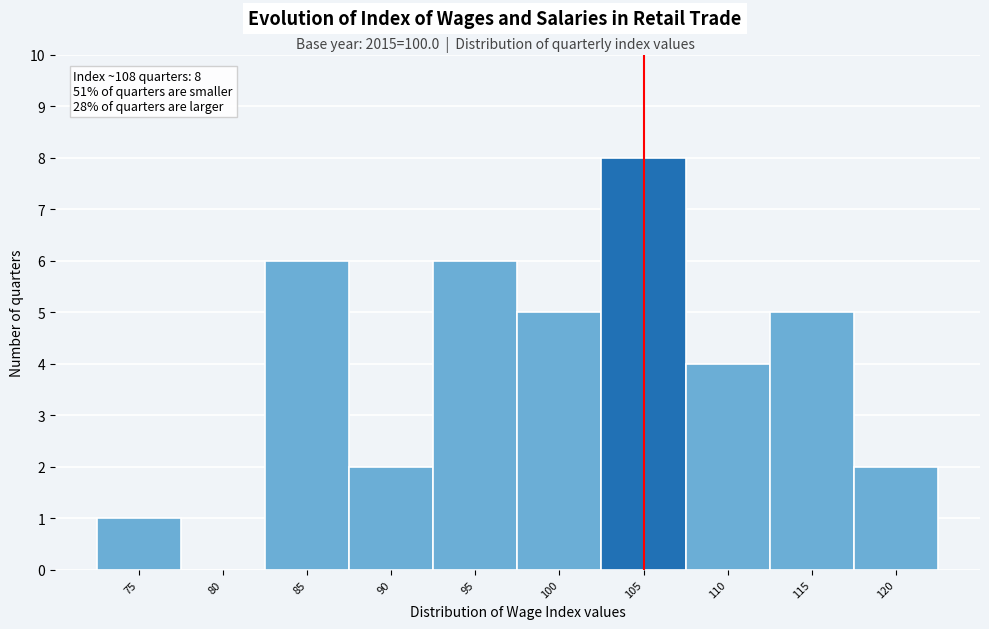

Reading left to right, extract all data points from this chart.

75=1	80=0	85=6	90=2	95=6	100=5	105=8	110=4	115=5	120=2